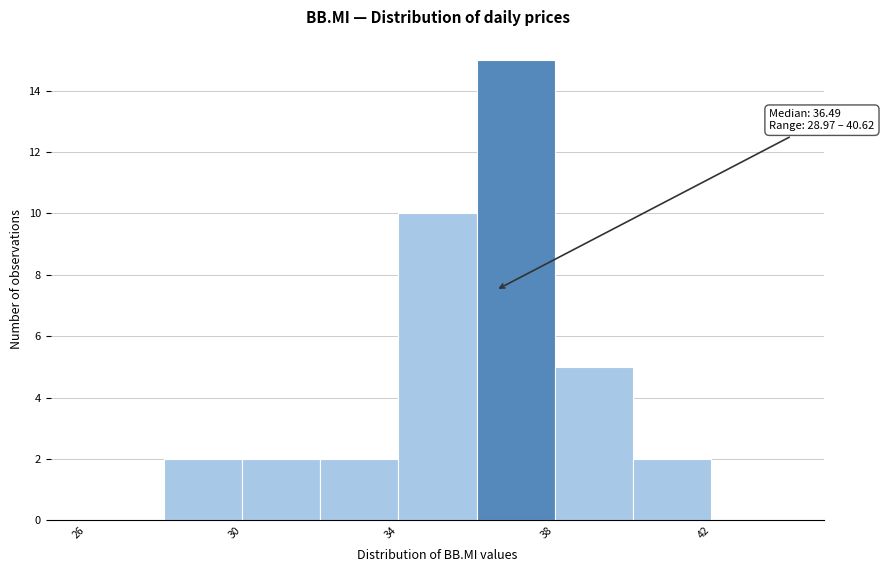

Which range on the x-axis has the tallest bar?

36 to 38